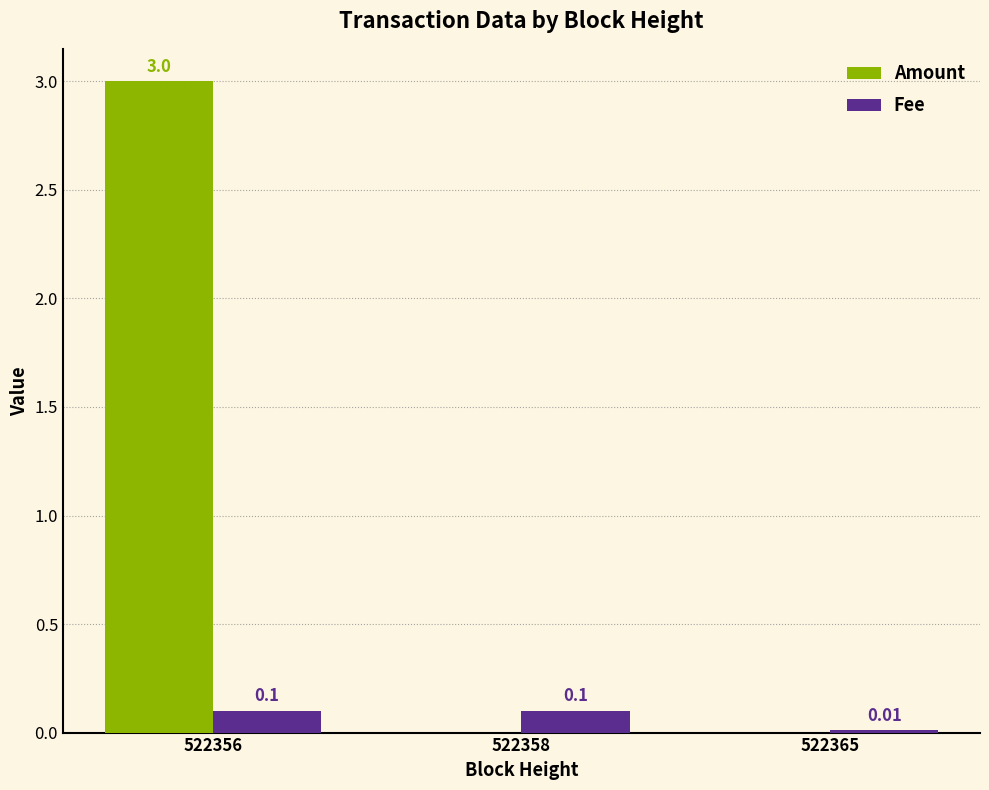

Does the chart contain stacked bars?

No